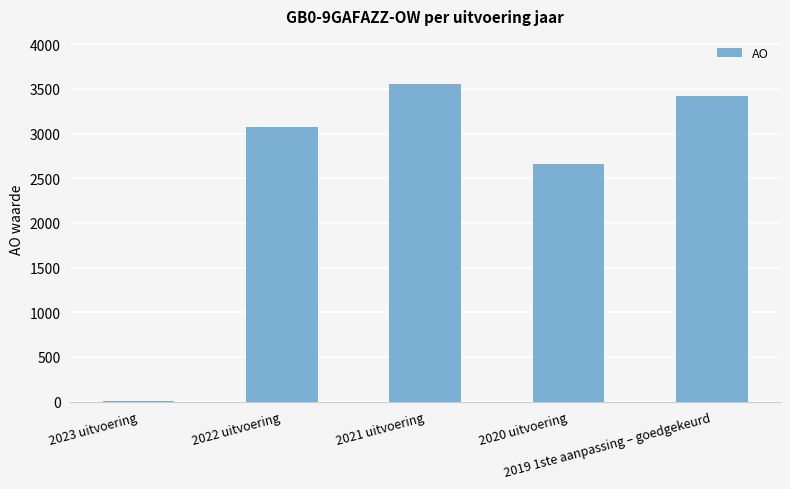

Between 2021 uitvoering and 2020 uitvoering, which is larger?

2021 uitvoering